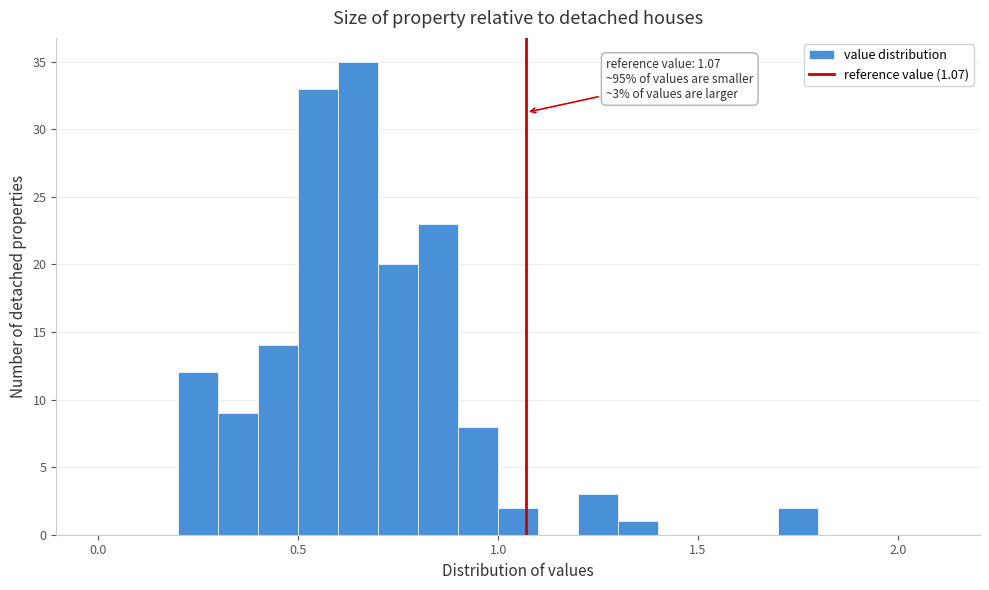

Around what value on the x-axis is the tallest bar? Give the approximate position of its centre, as read against the axis.

0.65